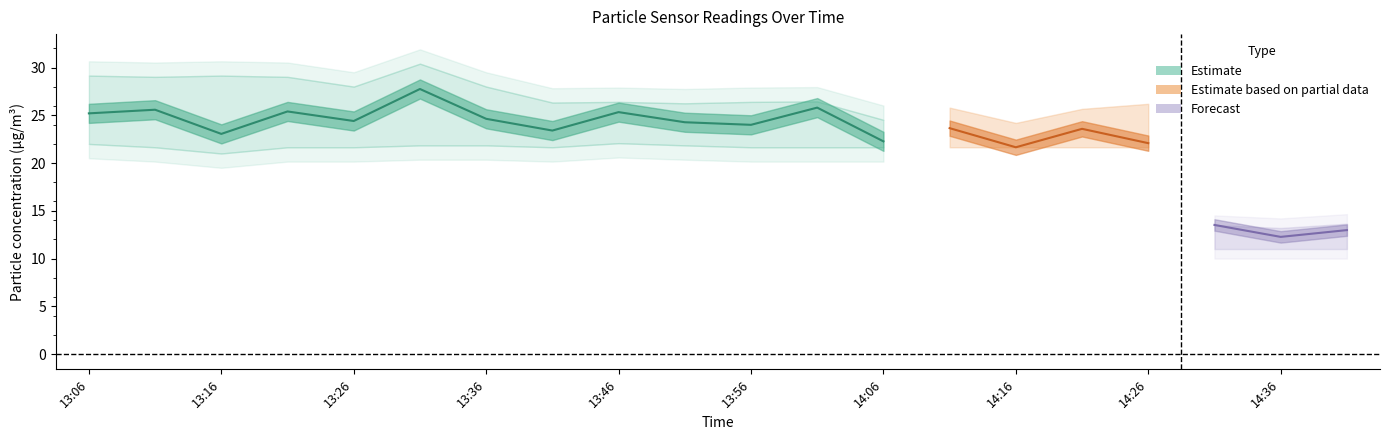

True or false: SDS_P2 has a value of 8.4 at 13:11.

False